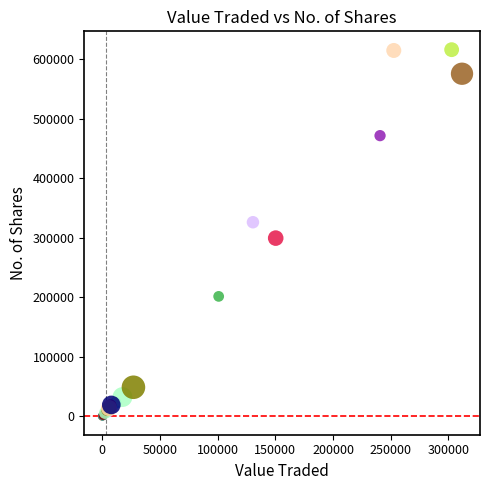

What Y value in the scatter plot is closest to 308296?

299749